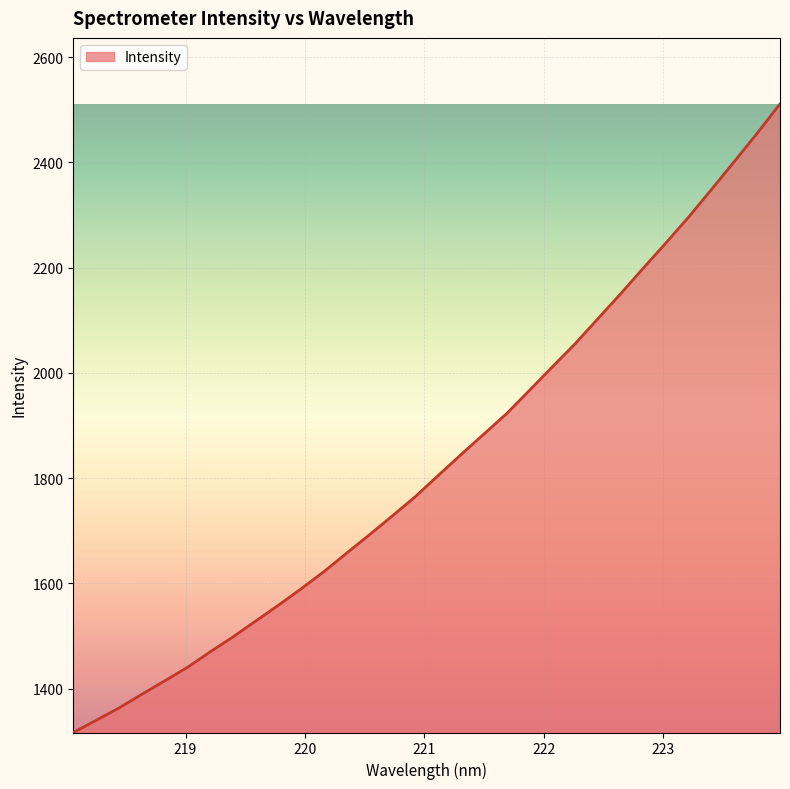

What is the smallest value displayed?

1316.4